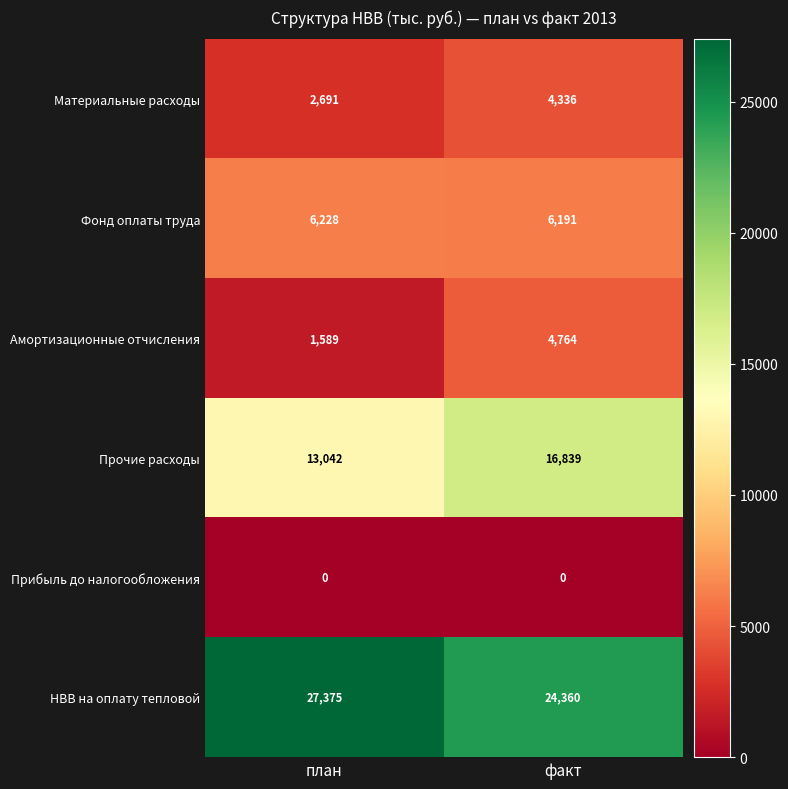

Reading left to right, what are all the values shown in this chart?

Материальные расходы: план=2691	факт=4336
Фонд оплаты труда: план=6228	факт=6191
Амортизационные отчисления: план=1589	факт=4764
Прочие расходы: план=13042	факт=16839
Прибыль до налогообложения: план=0	факт=0
НВВ на оплату тепловой: план=27375	факт=24360